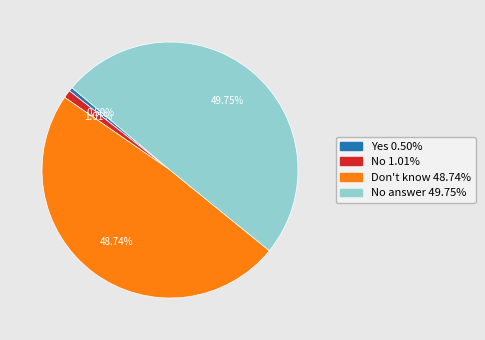

How many segments does this pie chart have?

4